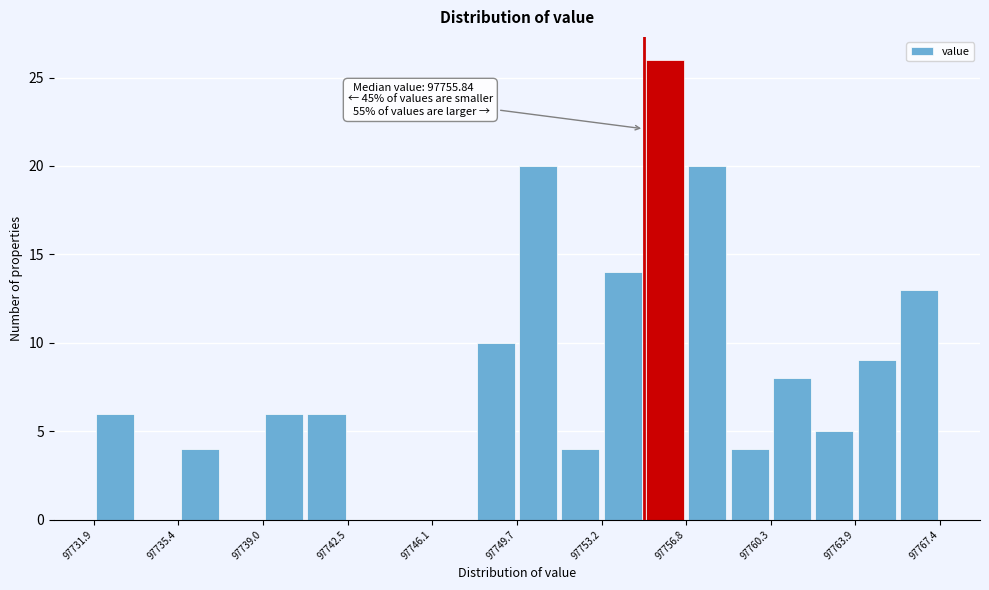

Around what value on the x-axis is the tallest bar? Give the approximate position of its centre, as read against the axis.

97756.0